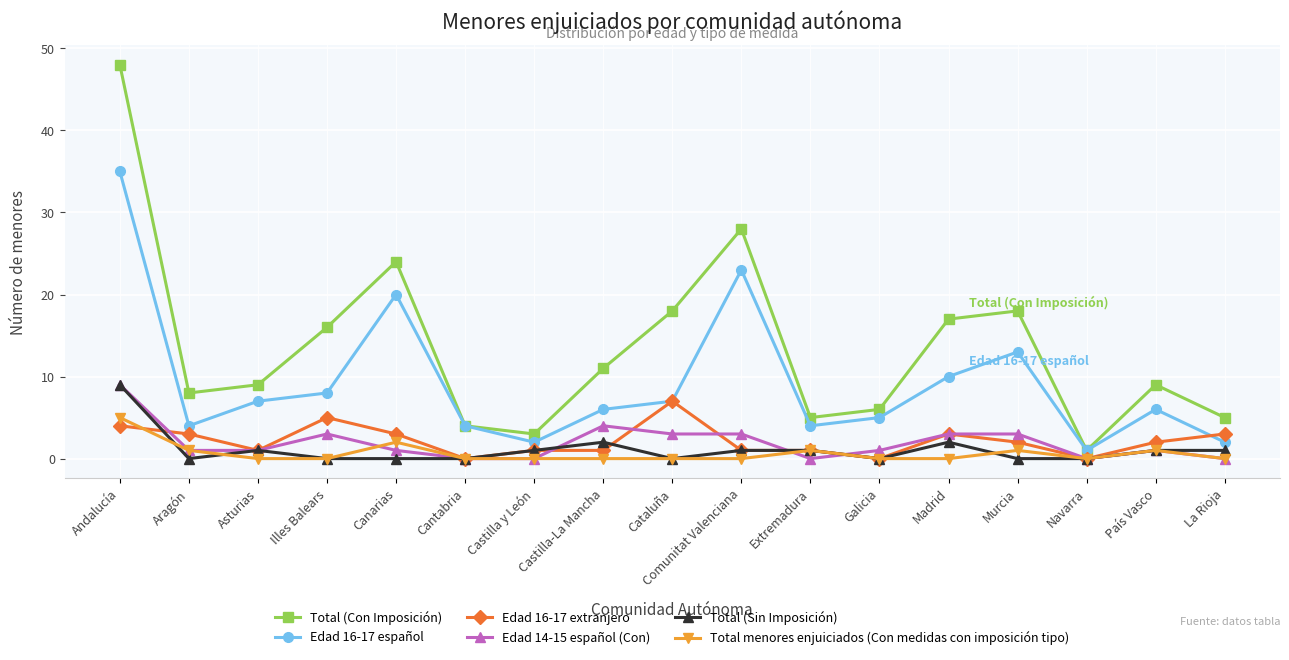

Is the value of Edad 16-17 español at Madrid greater than the value of Total (Sin Imposición) at Castilla y León?

Yes